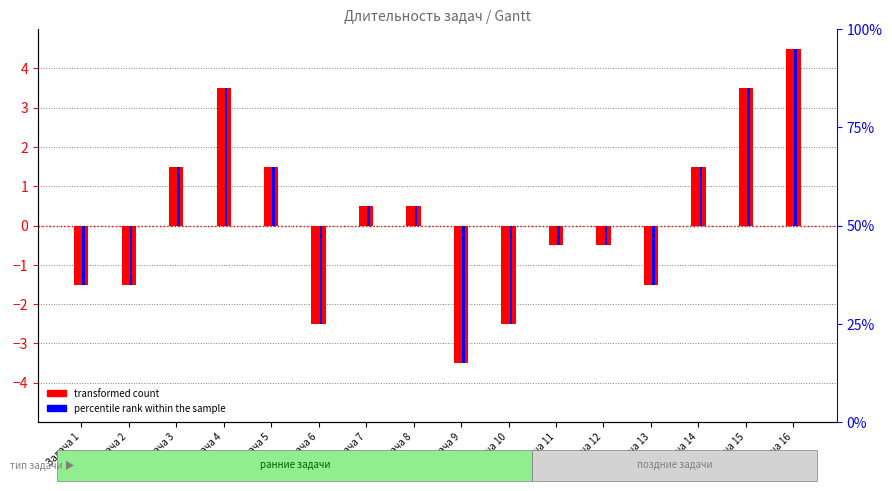

What is the difference between the percentile rank within the sample values at Задача 1 and Задача 3?

3.0